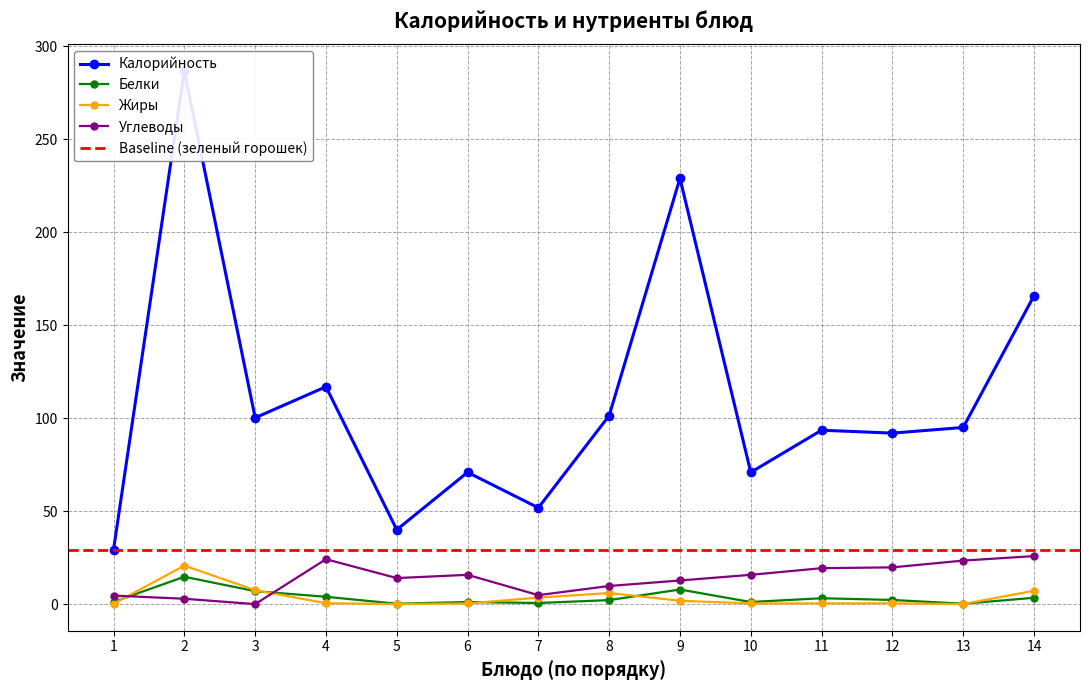

Is it true that Углеводы equals 33.9 at 11?

False